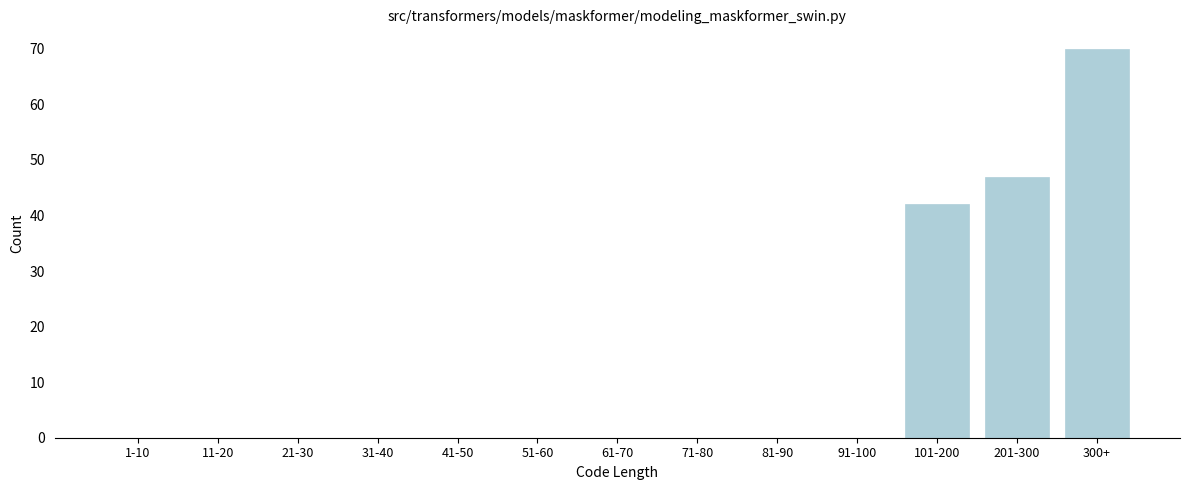

Reading left to right, what are all the values shown in this chart?

1-10=0	11-20=0	21-30=0	31-40=0	41-50=0	51-60=0	61-70=0	71-80=0	81-90=0	91-100=0	101-200=42	201-300=47	300+=70